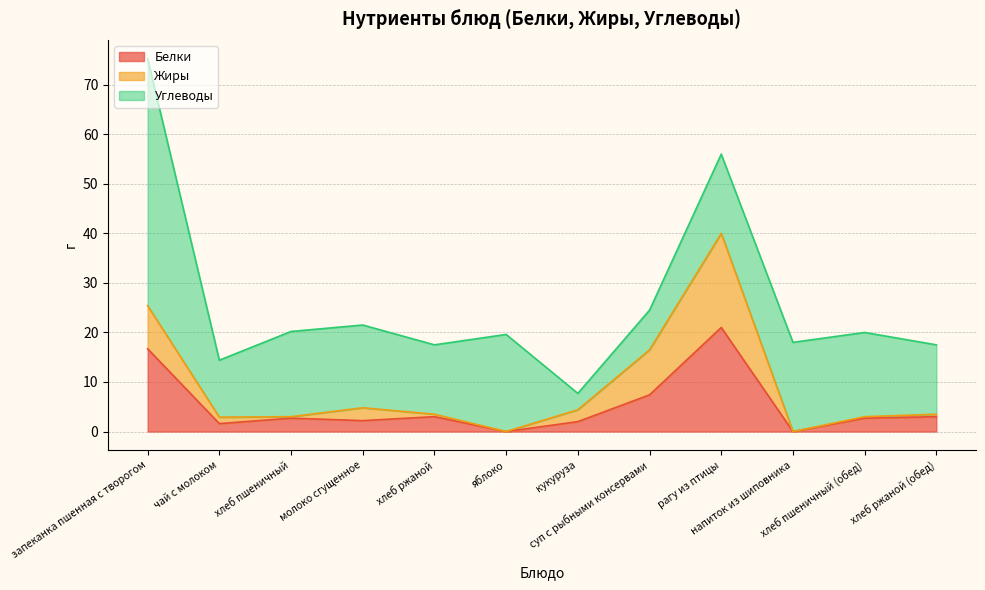

True or false: Белки and Жиры cross at least once.

True